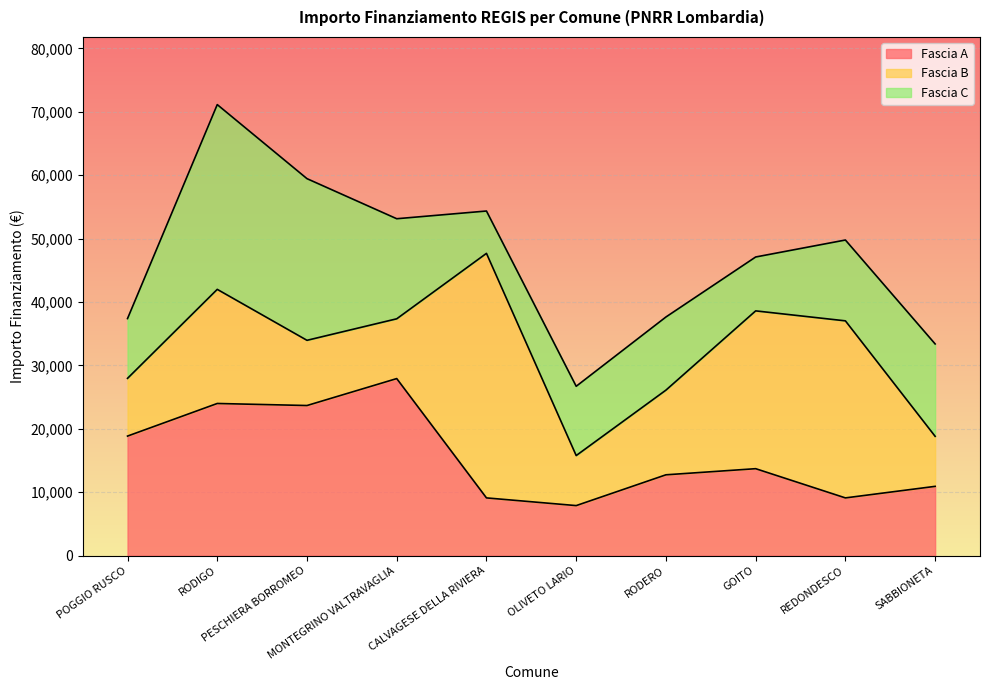

After their last crossing, which series has the higher values: Fascia B or Fascia A?

Fascia A